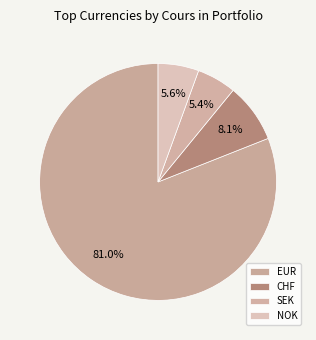

Count the number of slices in the pie.

4